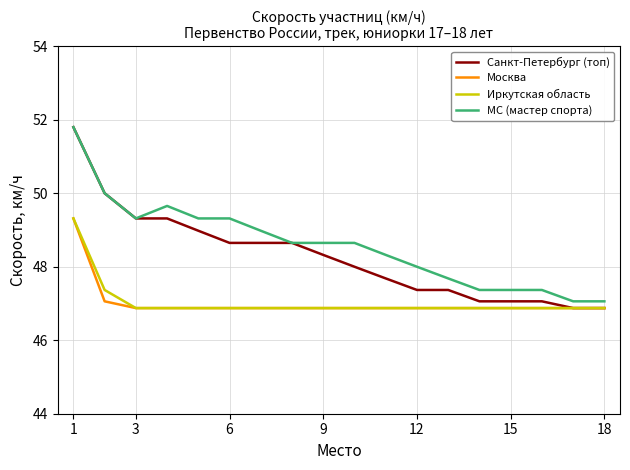

What is the minimum value shown in the chart?

46.9